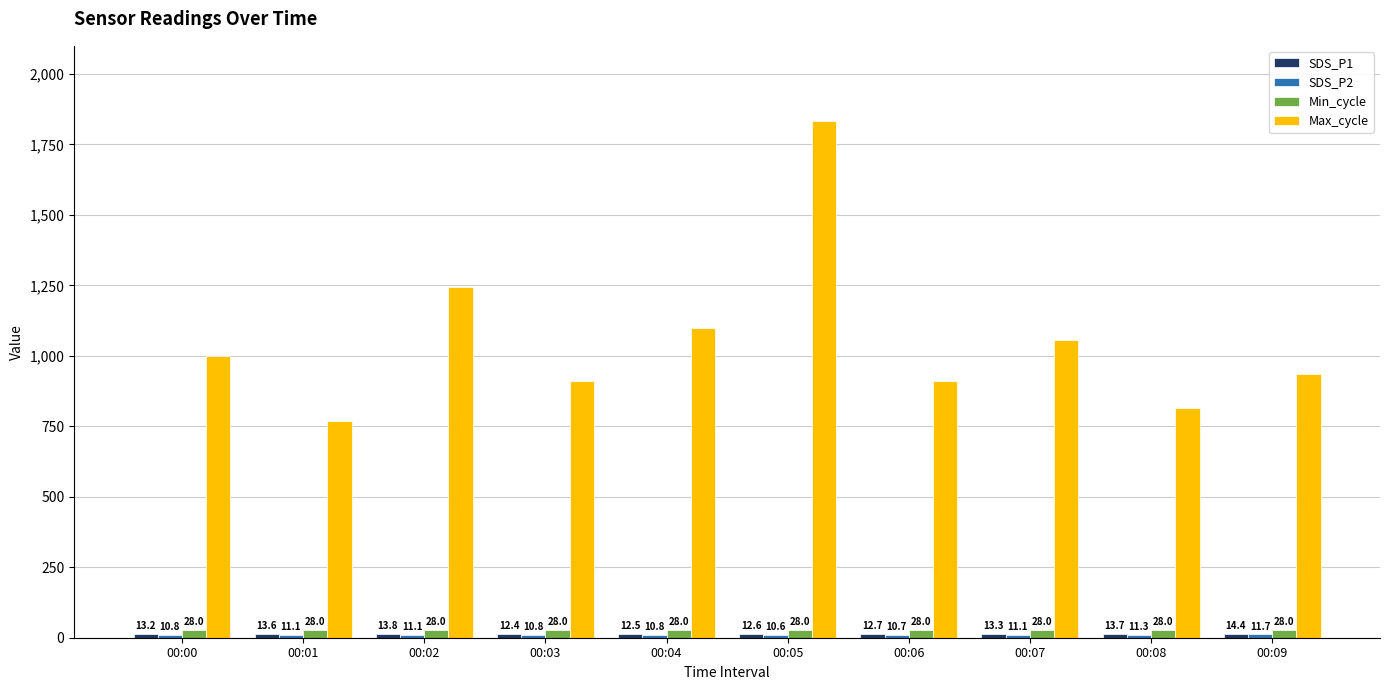

How many data points in Max_cycle are less than 1001?

5